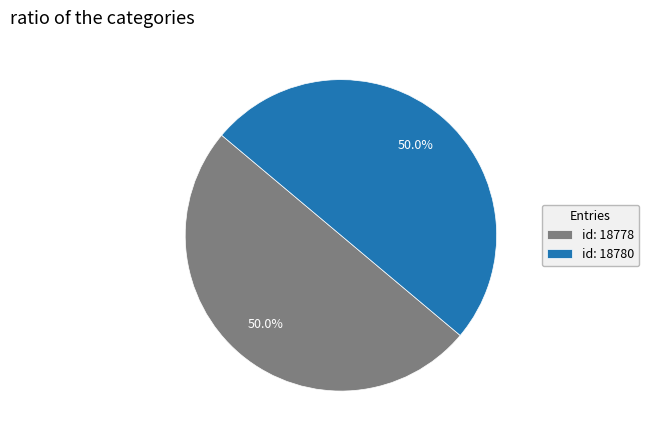

Combined, what portion of the pie is id: 18780 and id: 18778?

100.0%